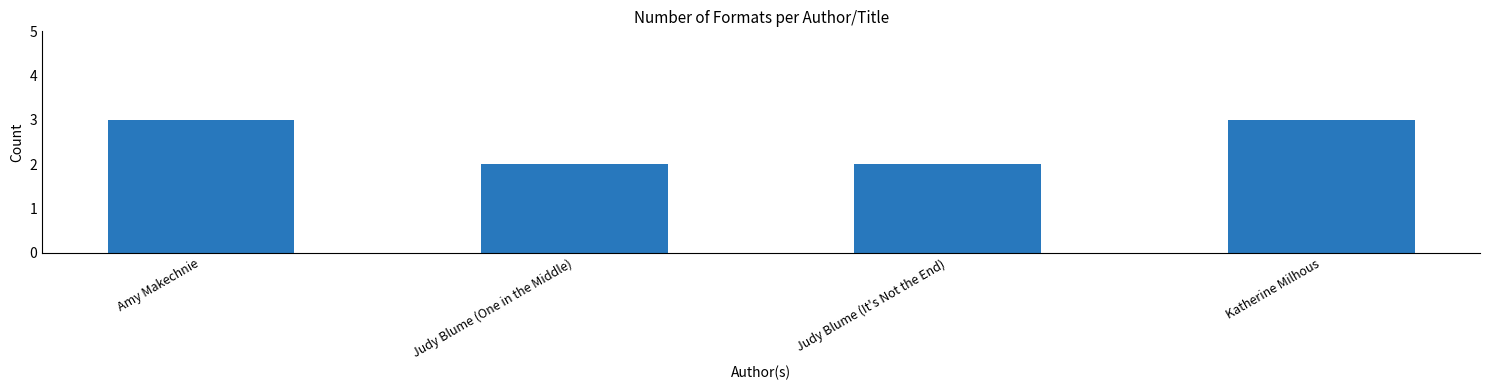

What is the sum of all values?

10